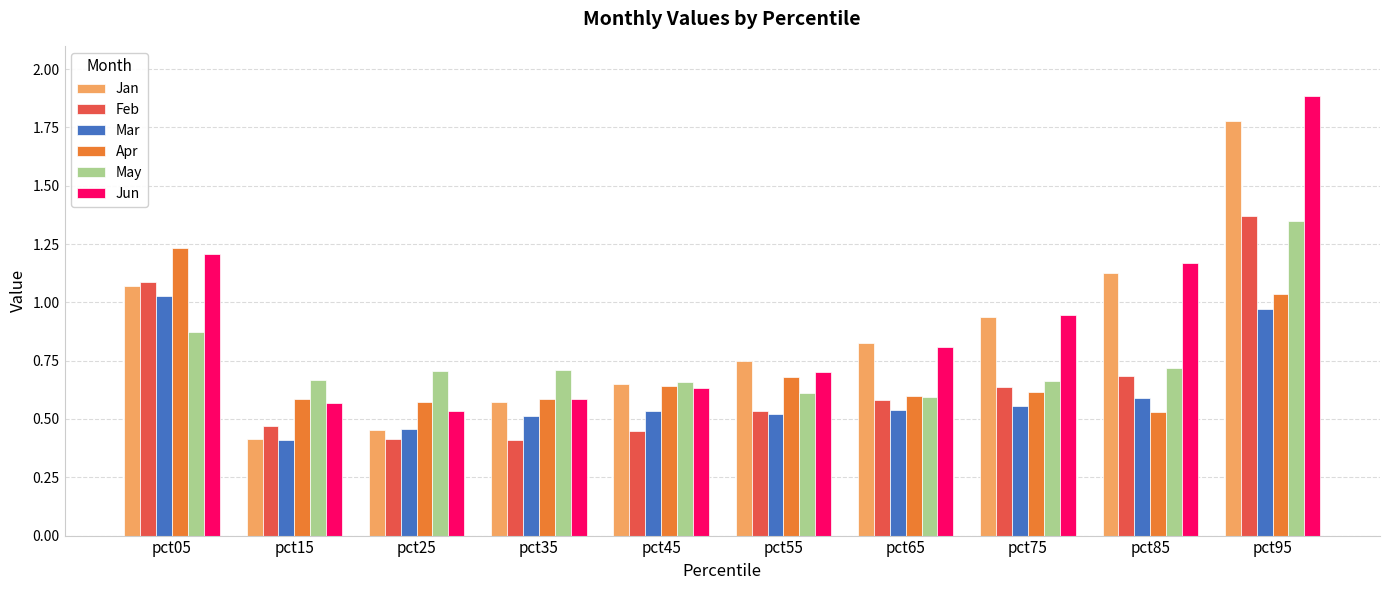

What is the total value across all series at pct45?

3.6